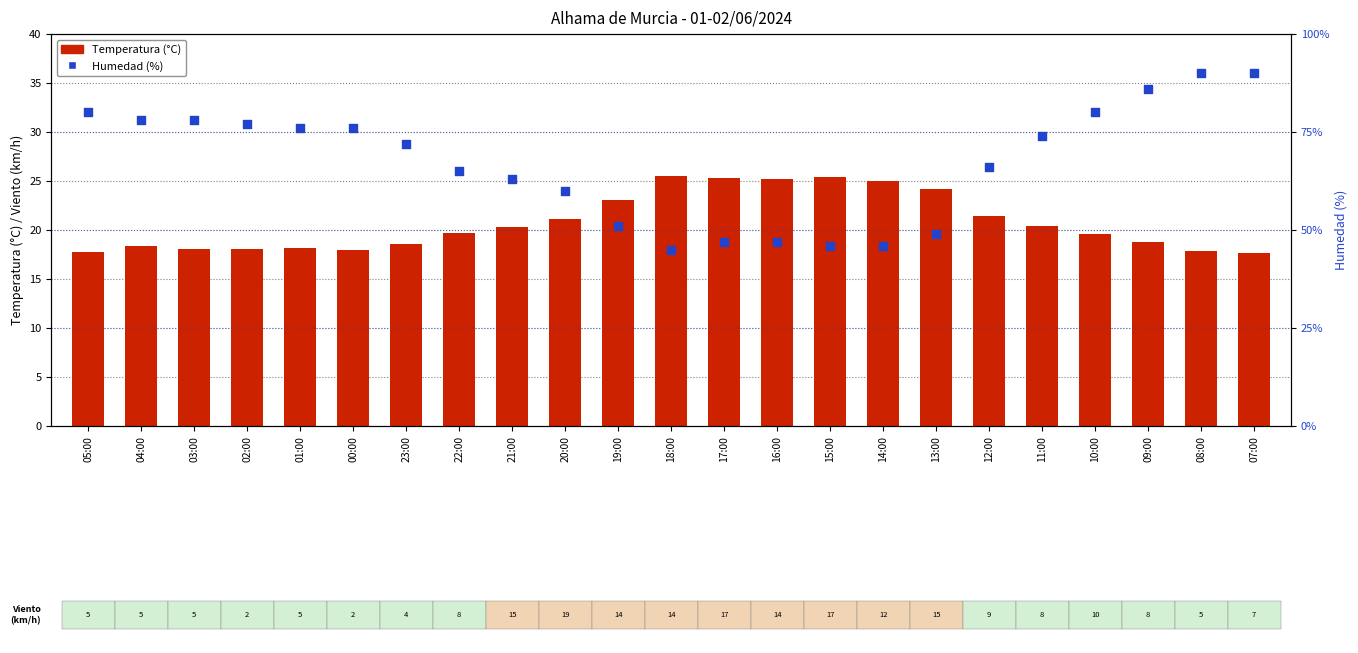

Which series reaches the maximum Y coordinate?

Humedad (%)